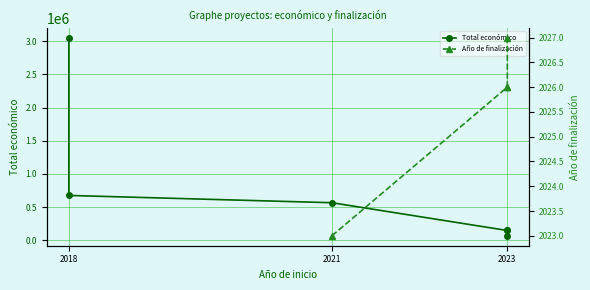

Where is the first local minimum?

2023